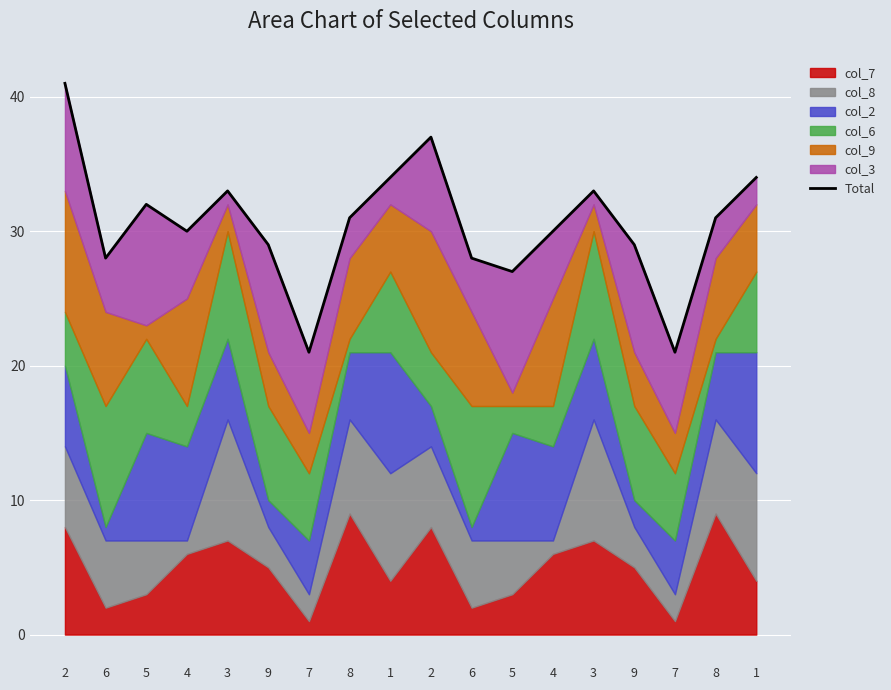

What is the sum of all values?

549